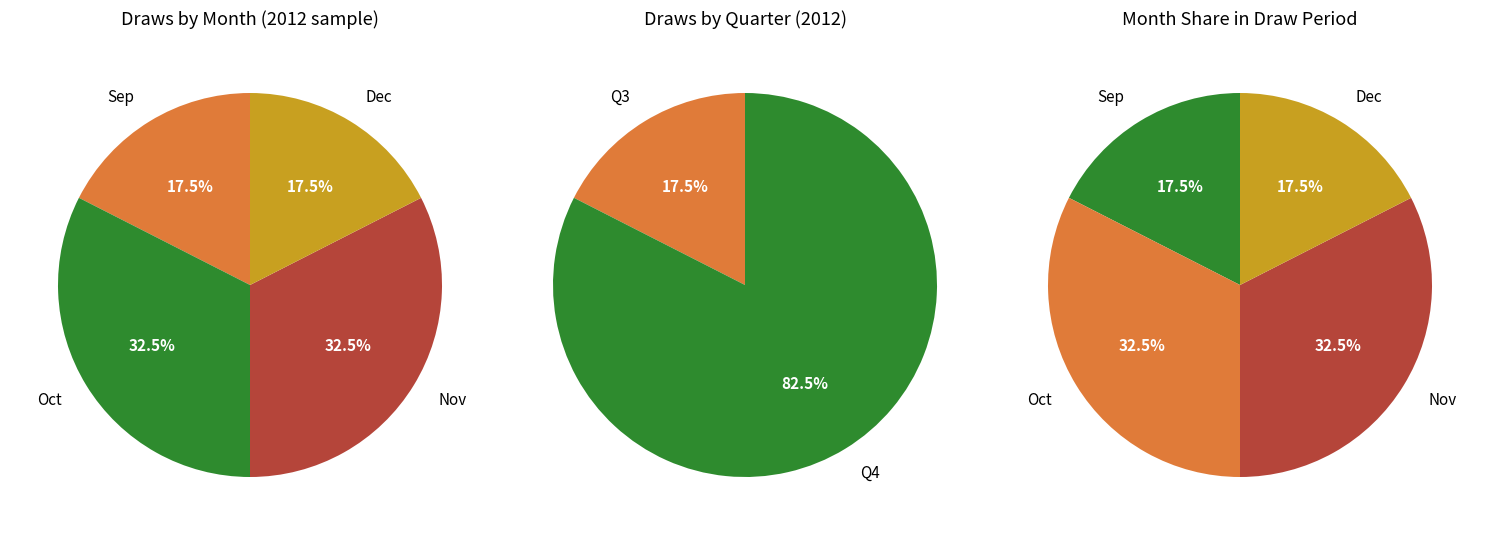

Is there a majority slice in this chart?

No